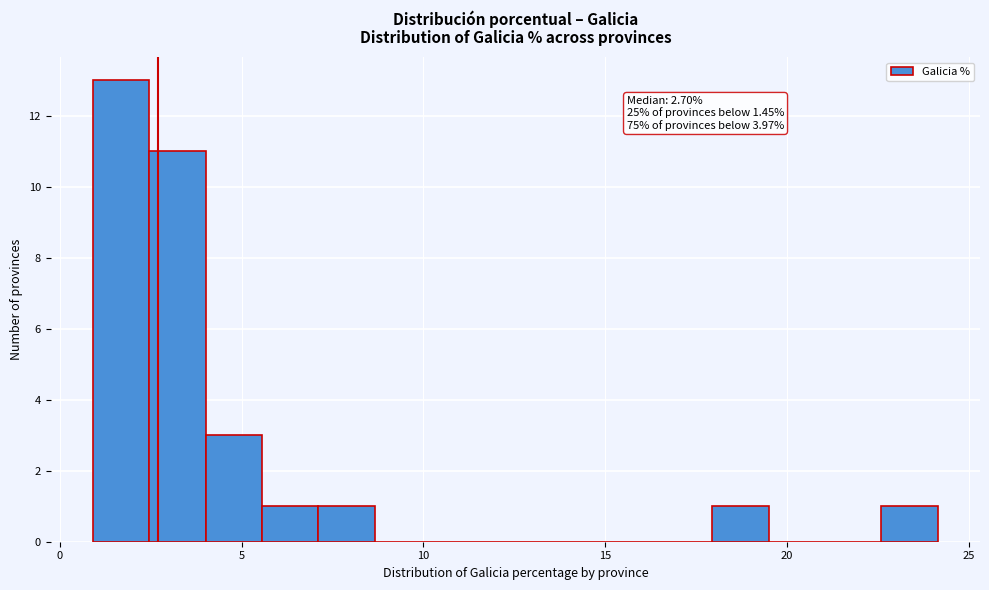

Around what value on the x-axis is the tallest bar? Give the approximate position of its centre, as read against the axis.

1.5